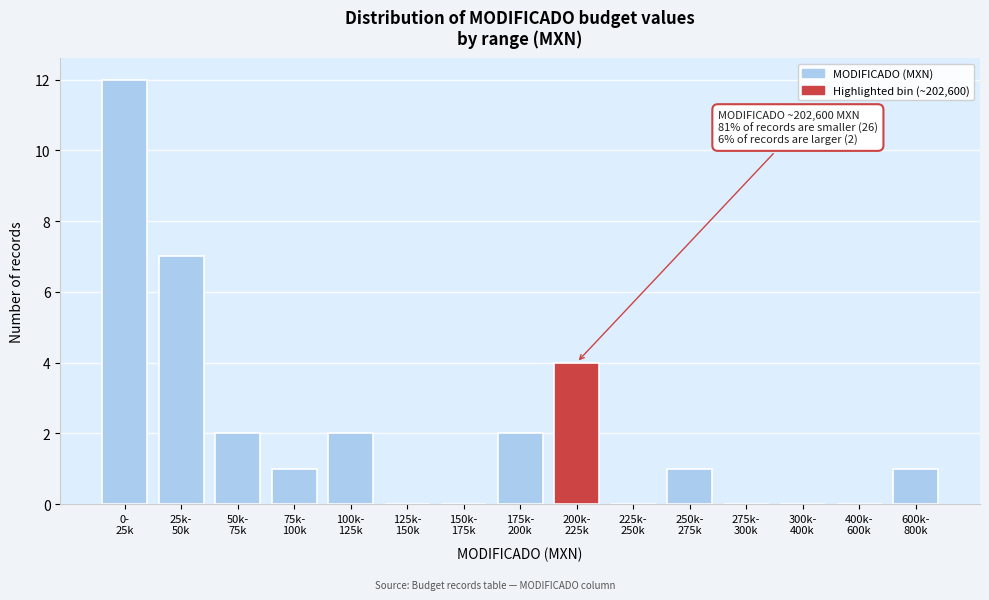

What is the greatest value displayed?

12